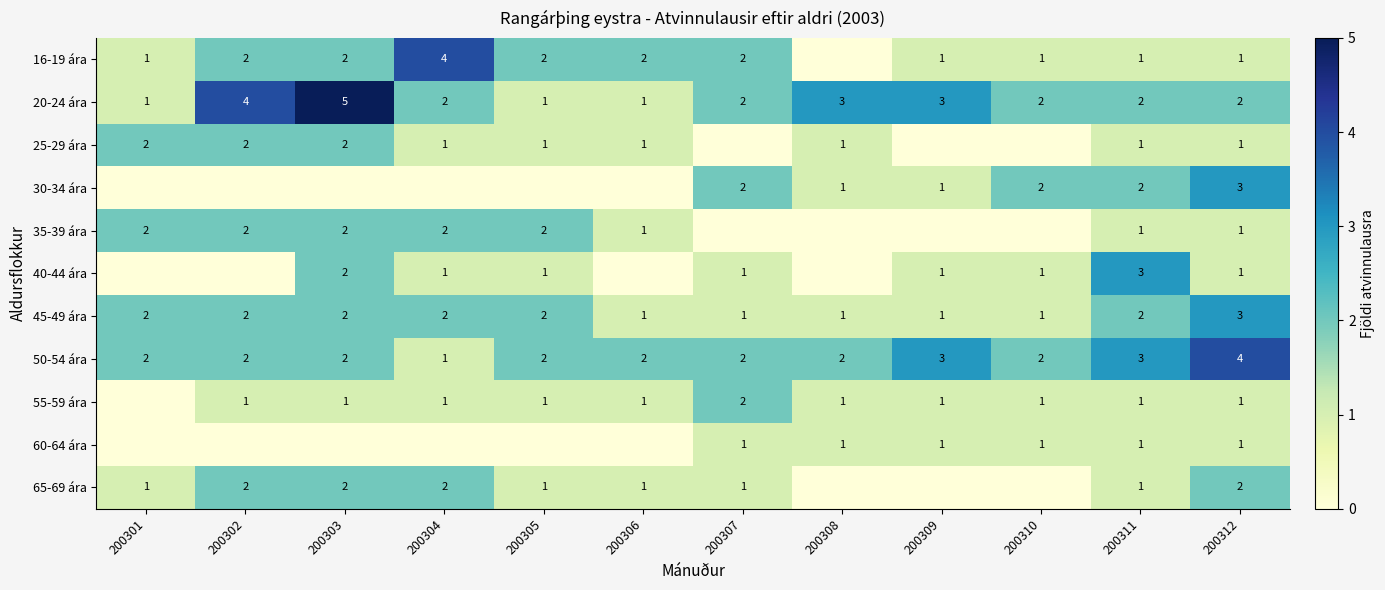

What is the difference between the highest and lowest values at 200312?

3